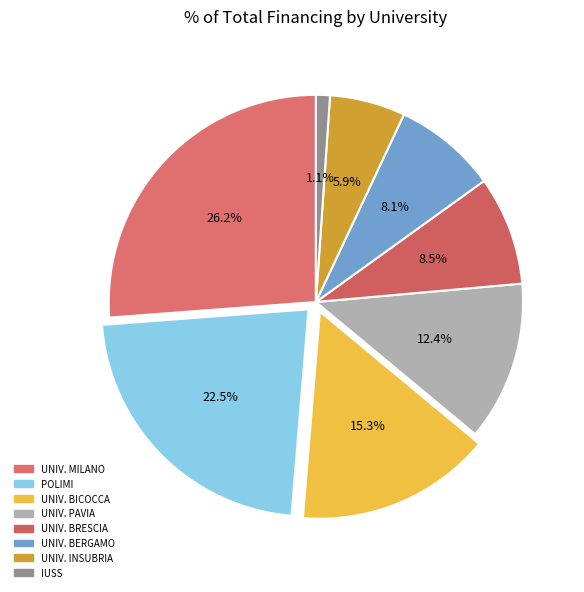

How many segments does this pie chart have?

8